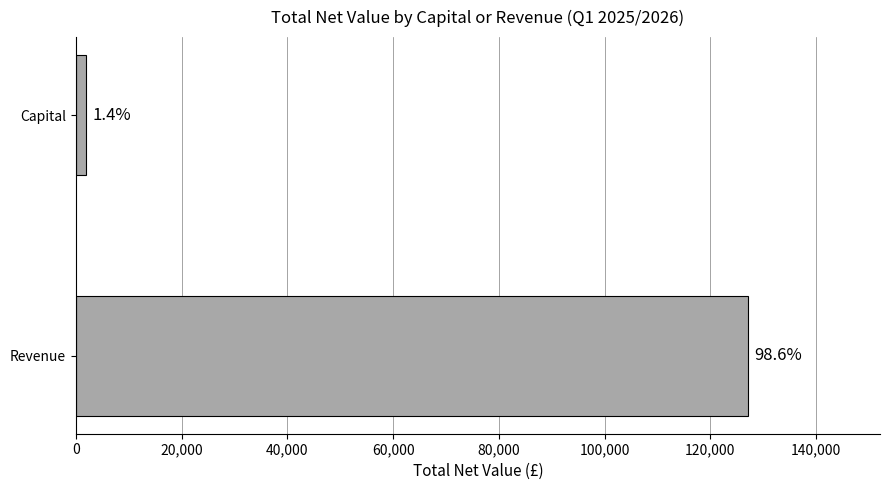

Does the chart contain any negative values?

No